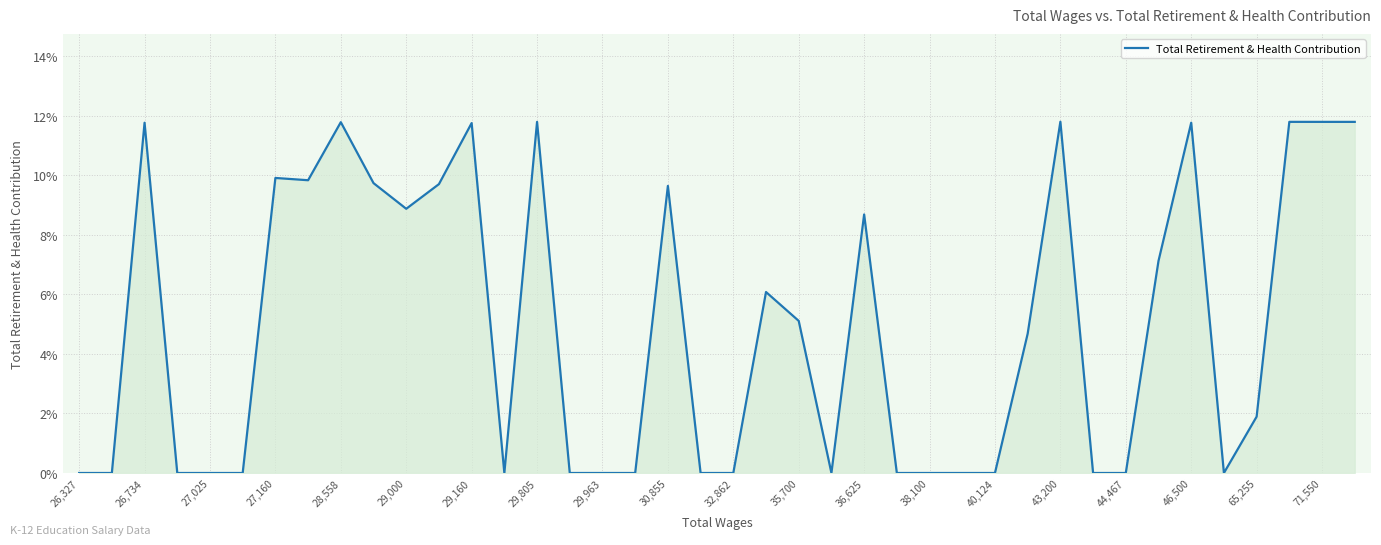

What is the difference between the maximum and minimum values?

11.8